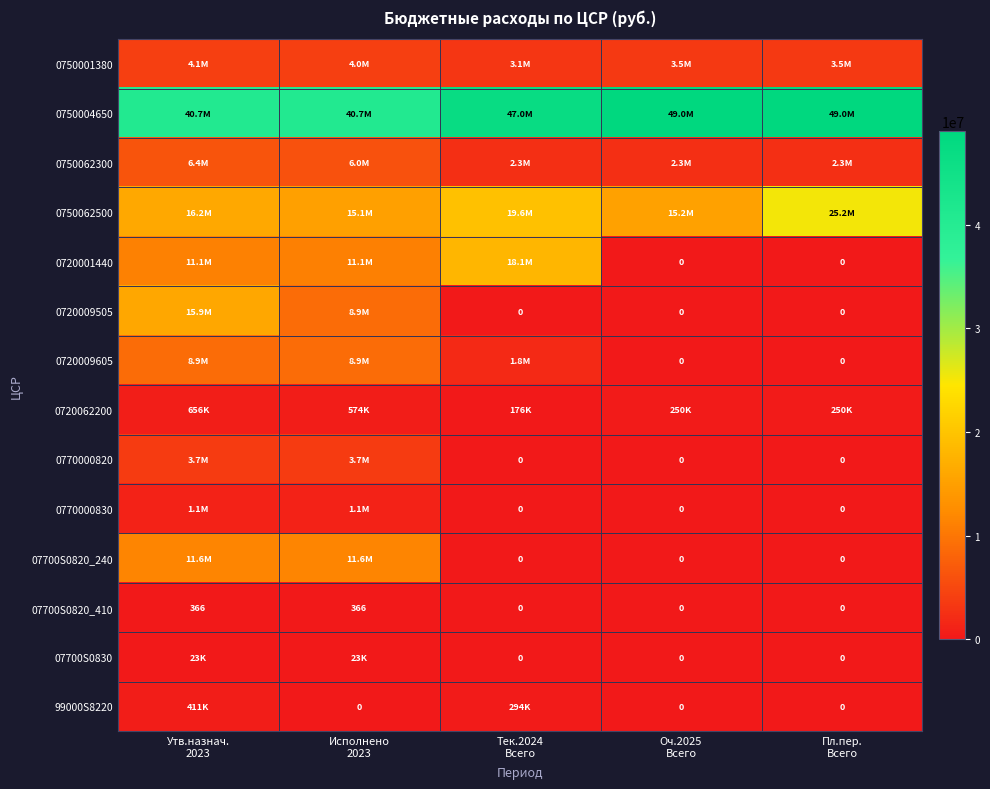

Which series has the largest total across all categories?

0750004650